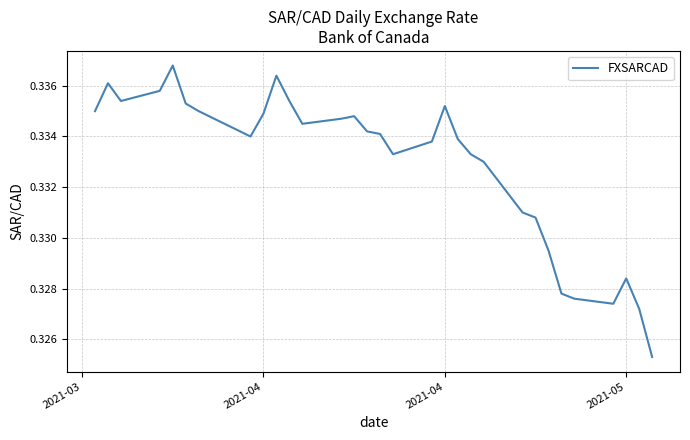

What is the value of the 8th point from the left?

0.3